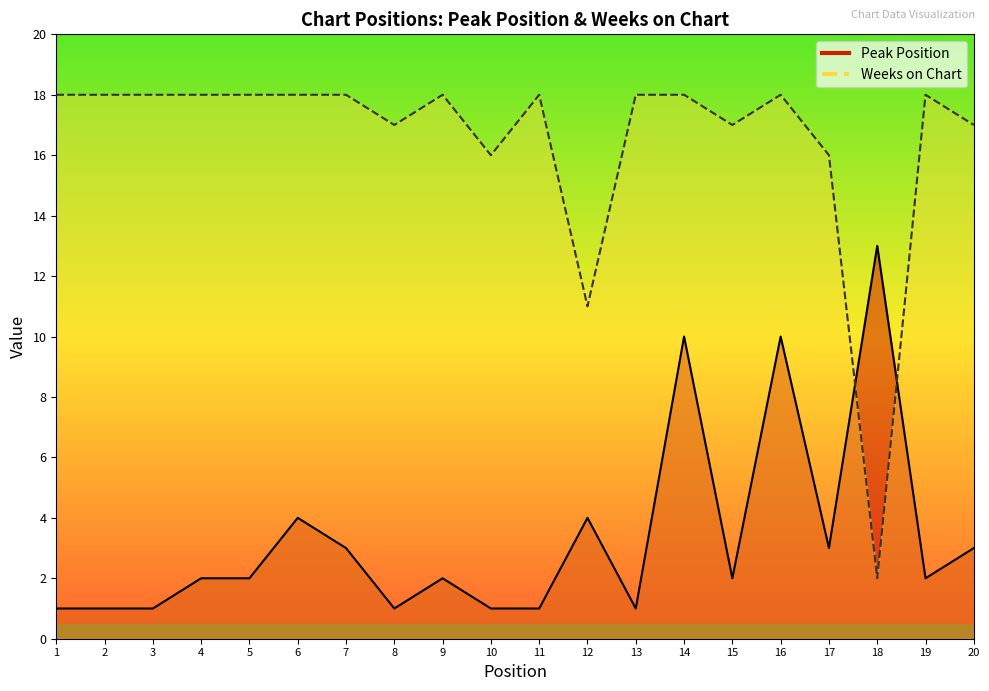

At 15, list the series in order from largest to smallest.

Weeks on Chart, Peak Position